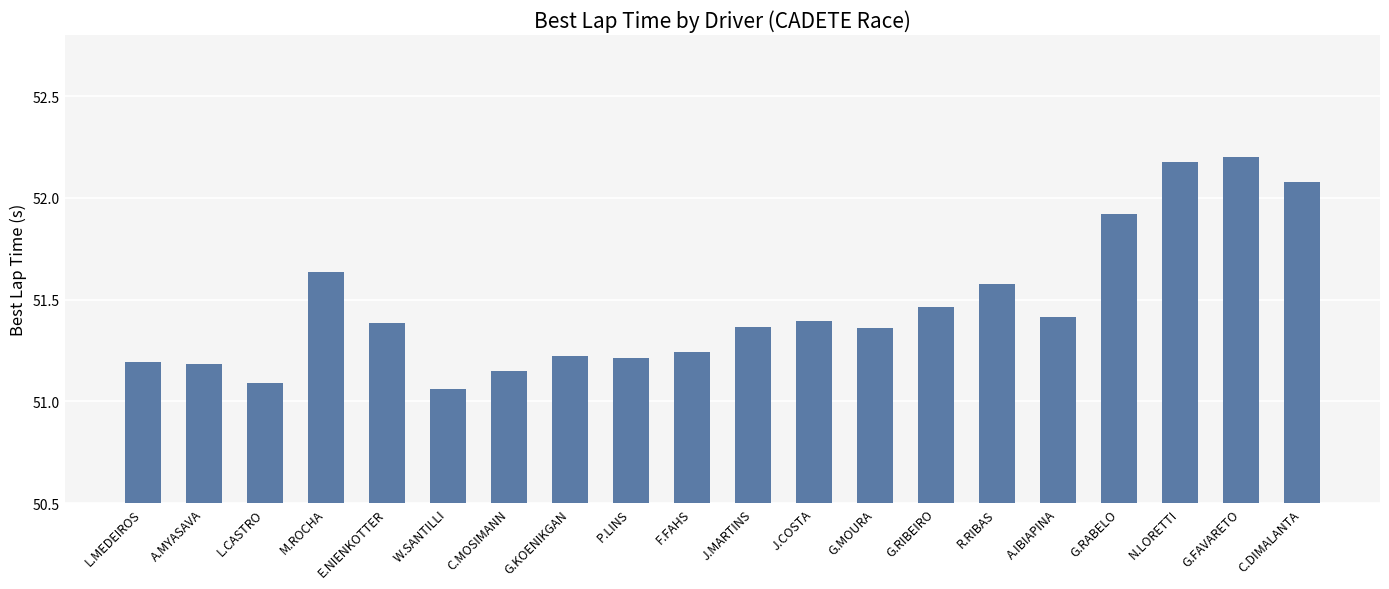

Are the bars grouped side by side (vs. stacked)?

No